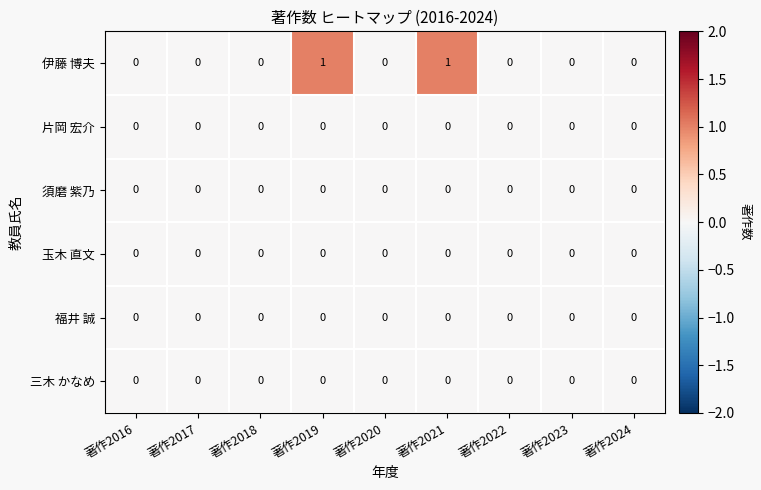

Is it true that 伊藤 博夫 equals 0 at 著作2022?

True